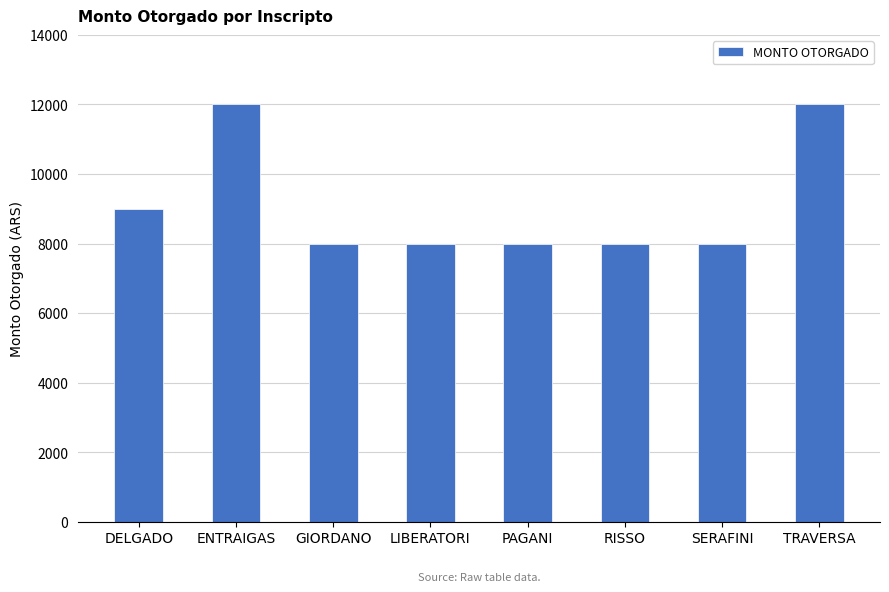

What is the change in value from ENTRAIGAS to LIBERATORI?

-4000